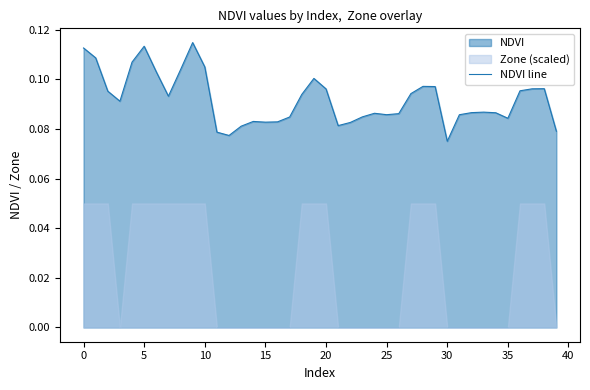

Is it true that the value at 34 is 0.1?

True